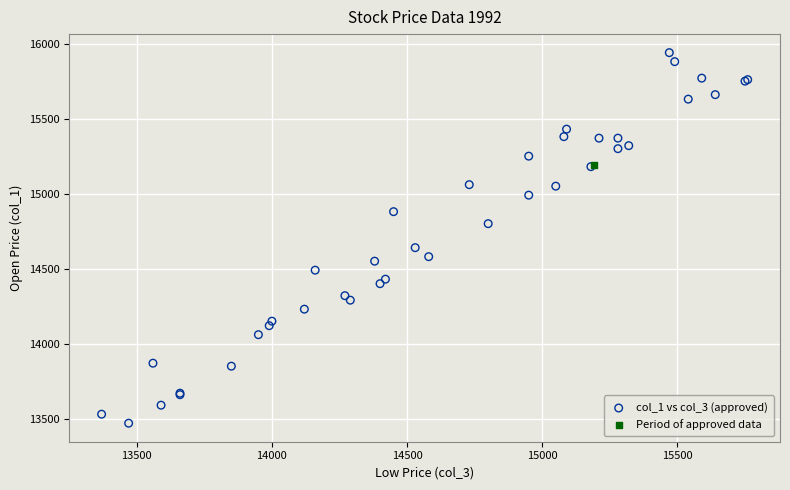

What are all the series names shown in the legend?

col_1 vs col_3 (approved), Period of approved data